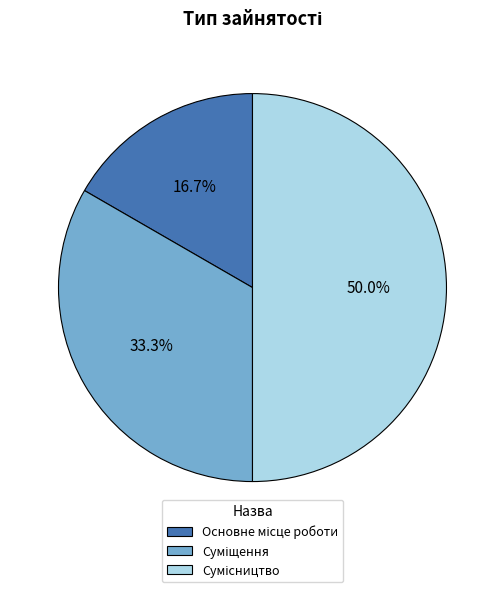

Is Сумісництво the majority of the pie?

No